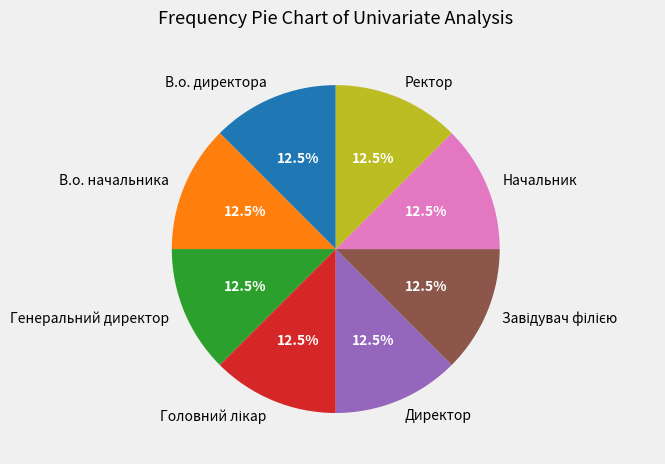

To the nearest percent, what is the difference between the largest and smallest slice percentages?

0%